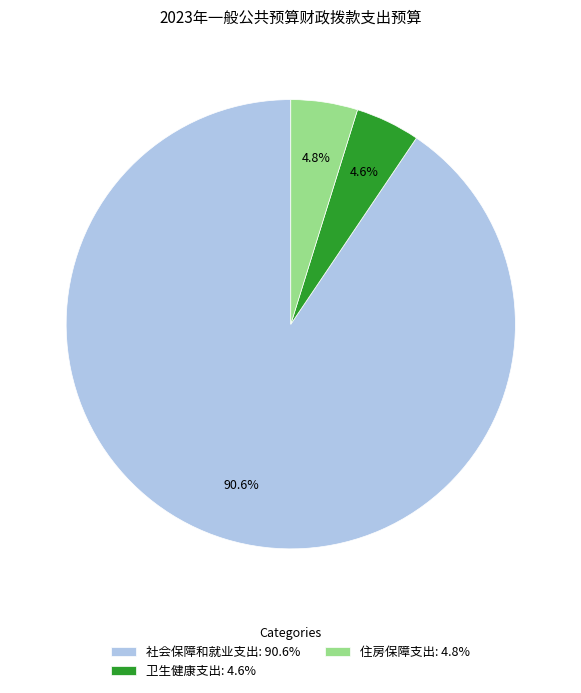

To the nearest percent, what is the combined percentage of 住房保障支出 and 社会保障和就业支出?

95%